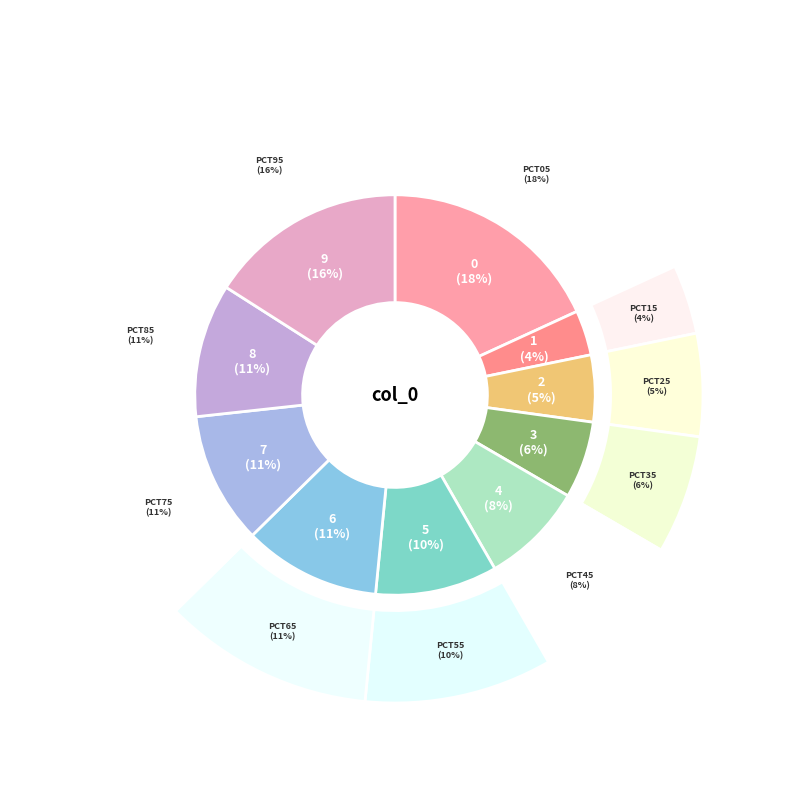

Do pct85 and pct25 together represent more than half of the pie?

No